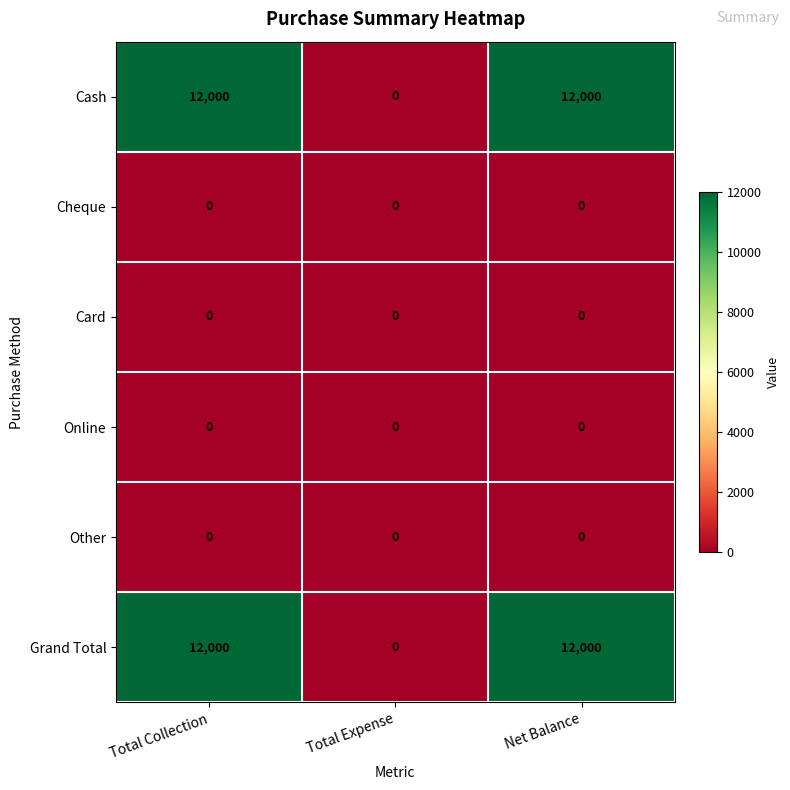

Is the value of Grand Total at Net Balance greater than the value of Card at Total Expense?

Yes